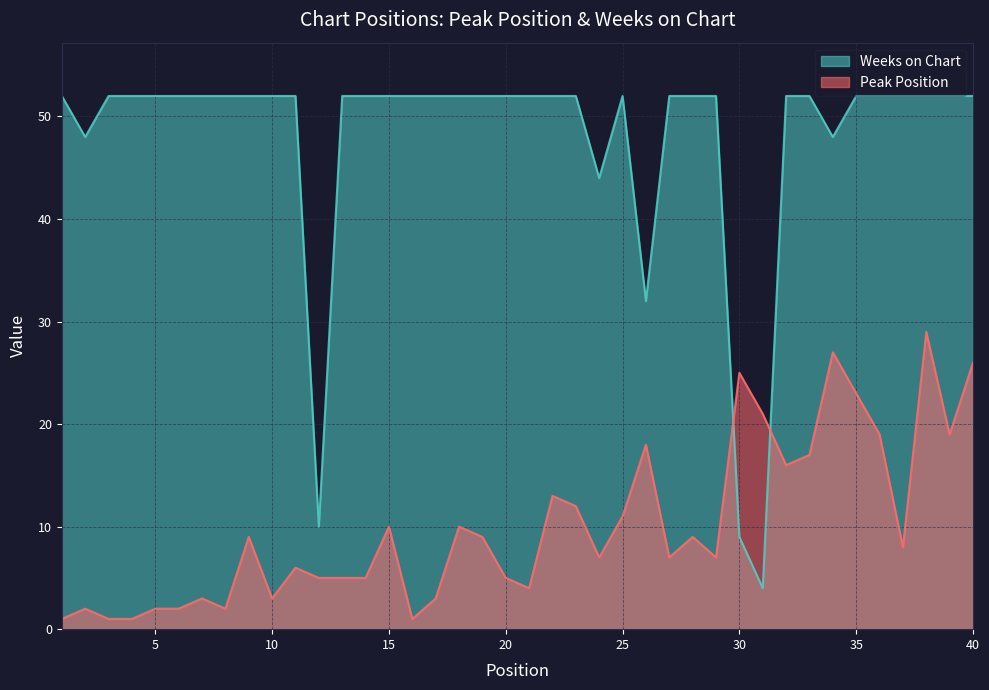

What is the value of the Weeks on Chart point at the 22nd from the left?

52